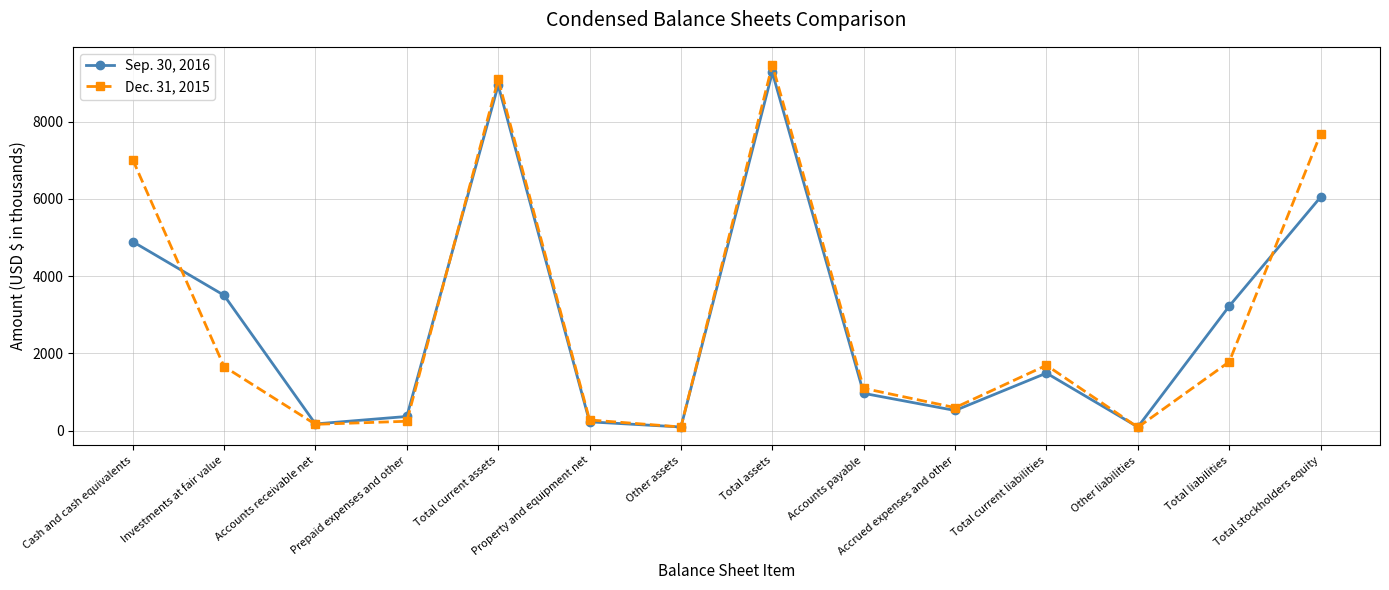

Rank the series by their average value, from highest to lowest.

Dec. 31, 2015, Sep. 30, 2016